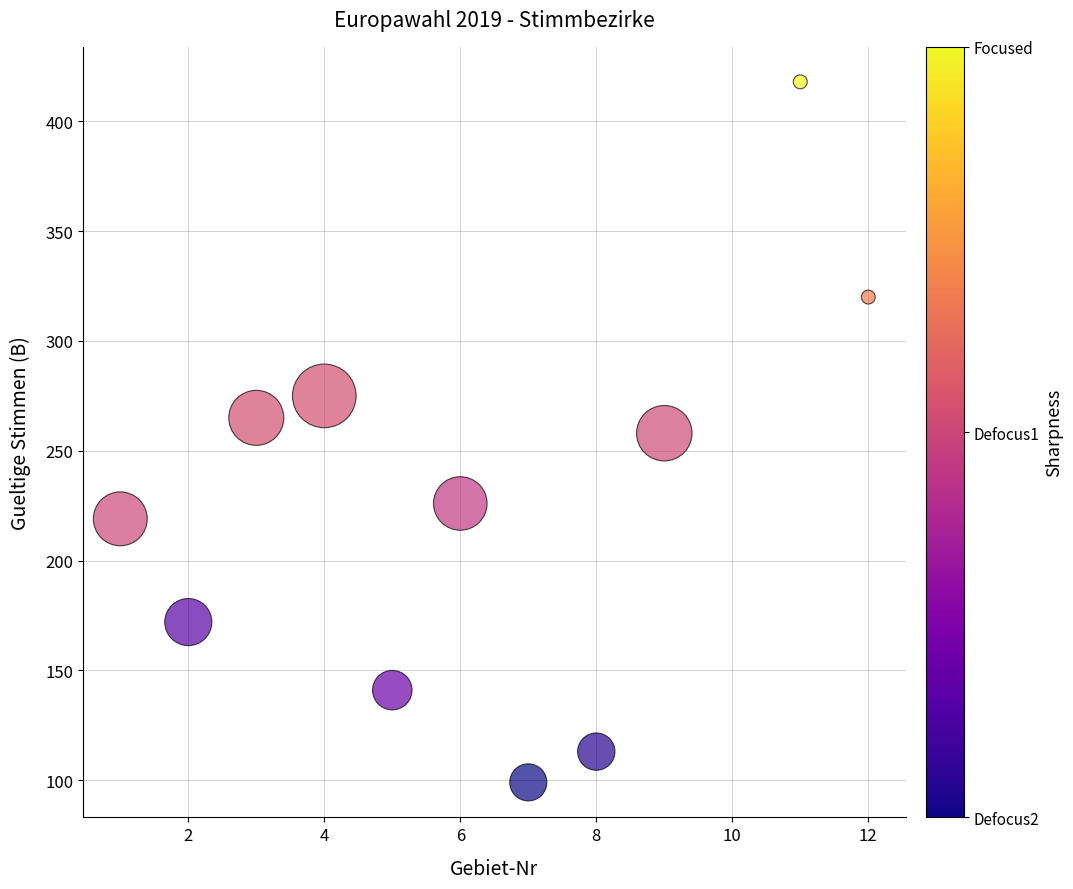

What is the range of X values (max minus min)?

11